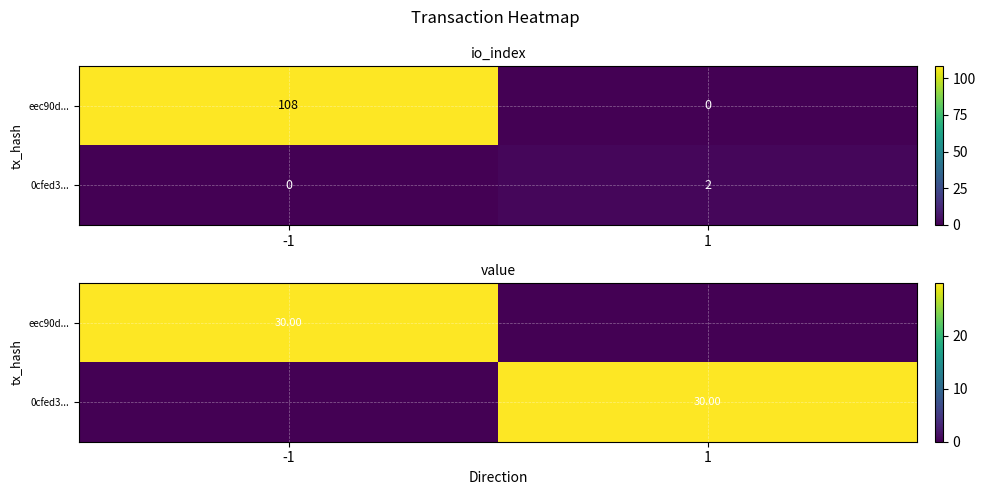

True or false: 0cfed3... has a value of 49.5 at 1.

False